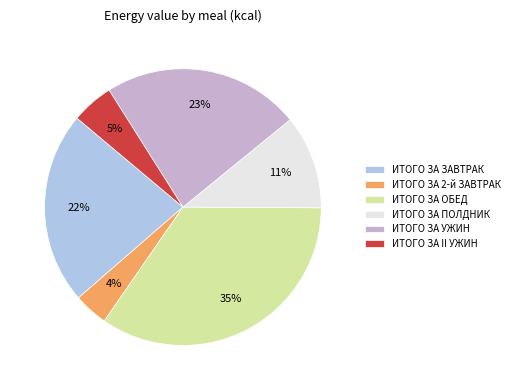

Does ИТОГО ЗА УЖИН represent more than half of the total?

No